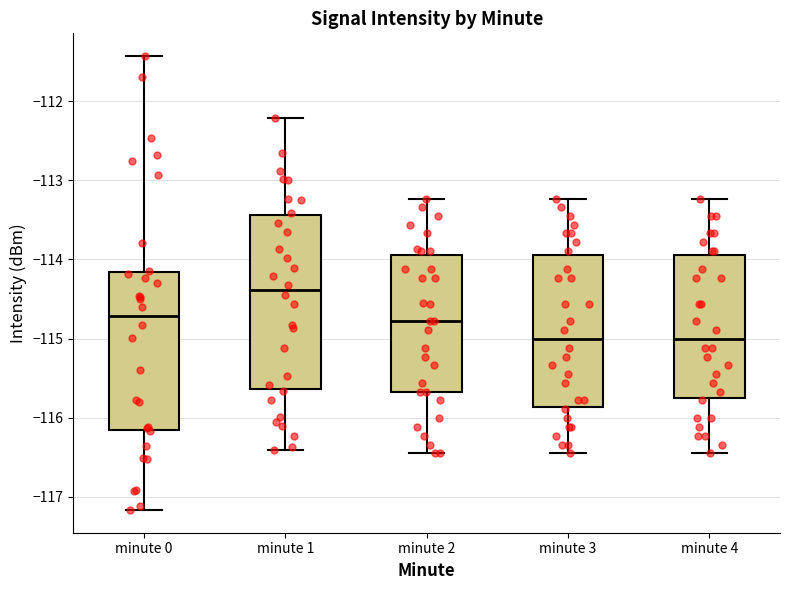

Reading left to right, read every box against the y-axis: the position of its median line, the range the box covers, and the ends of its whiskers. The values are not printed on the chart, so give them approximately, as read against the axis.

minute 0: median -114.7, box -116.2 to -114.2, whiskers -117.2 to -111.4
minute 1: median -114.4, box -115.6 to -113.4, whiskers -116.4 to -112.2
minute 2: median -114.8, box -115.7 to -113.9, whiskers -116.4 to -113.2
minute 3: median -115.0, box -115.9 to -113.9, whiskers -116.4 to -113.2
minute 4: median -115.0, box -115.8 to -113.9, whiskers -116.4 to -113.2